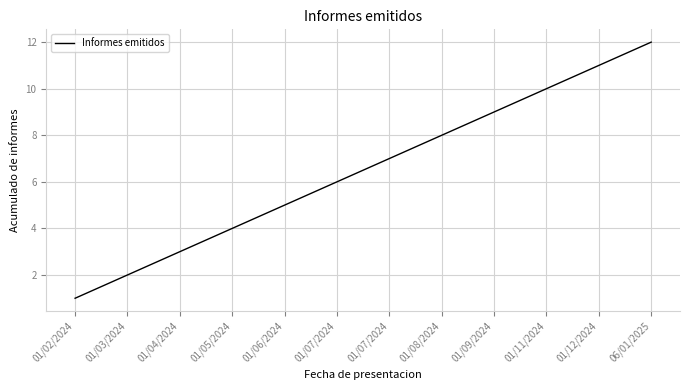

What is the difference between the second highest and minimum values?

10